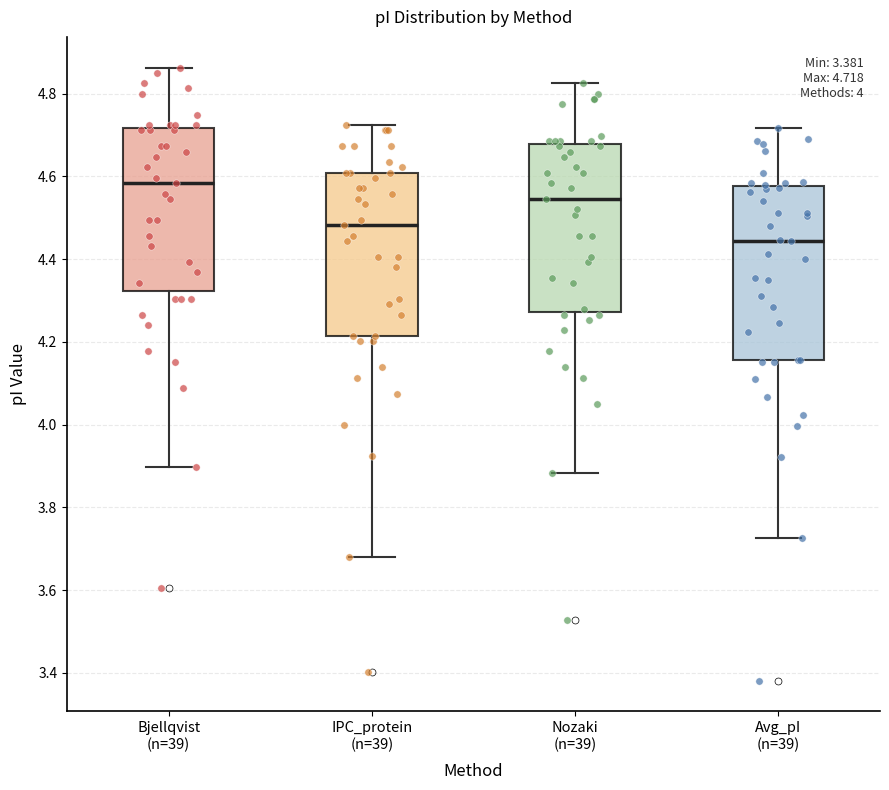

Which box's median line is the highest?

Bjellqvist (n=39)